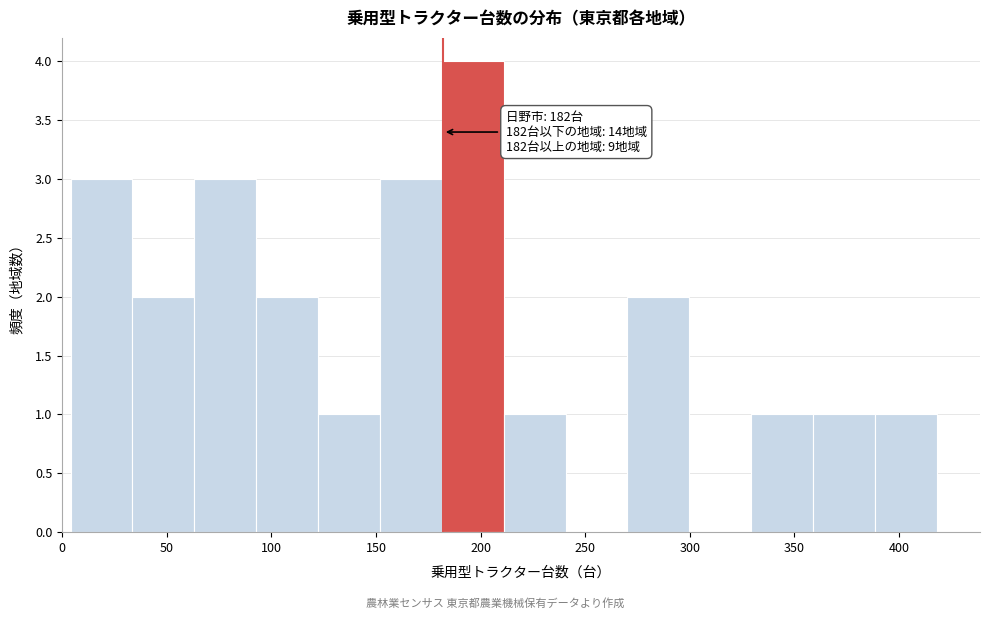

Which range on the x-axis has the tallest bar?

180 to 210